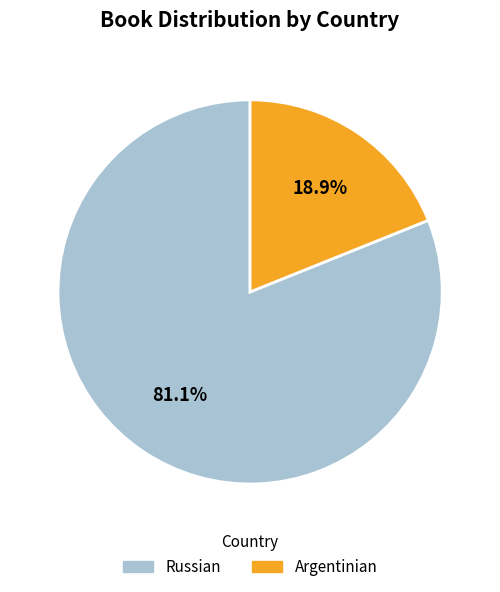

To the nearest percent, what is the difference between the Argentinian and Russian slice percentages?

62%